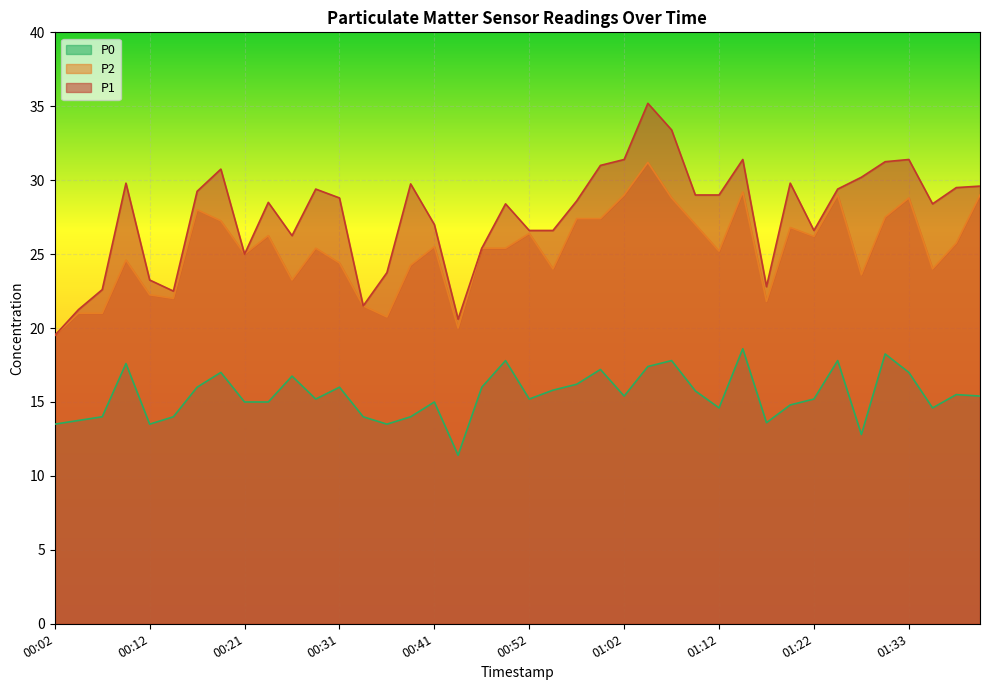

What is the difference between the maximum and minimum values in the P2 series?

11.7